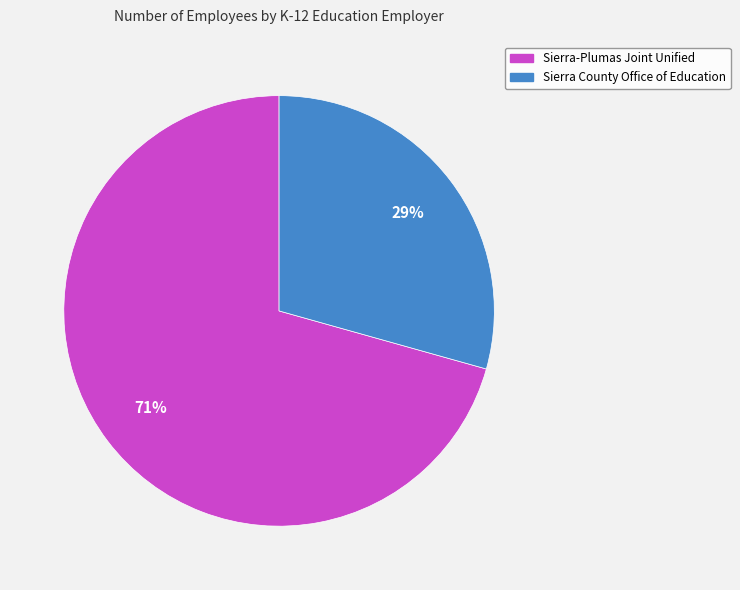

Do Sierra-Plumas Joint Unified and Sierra County Office of Education together represent more than half of the pie?

Yes